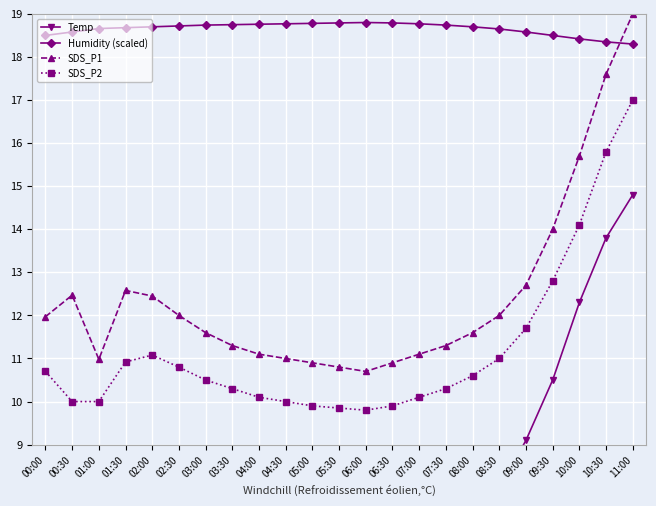

What is the average value of the SDS_P1 series?

12.4